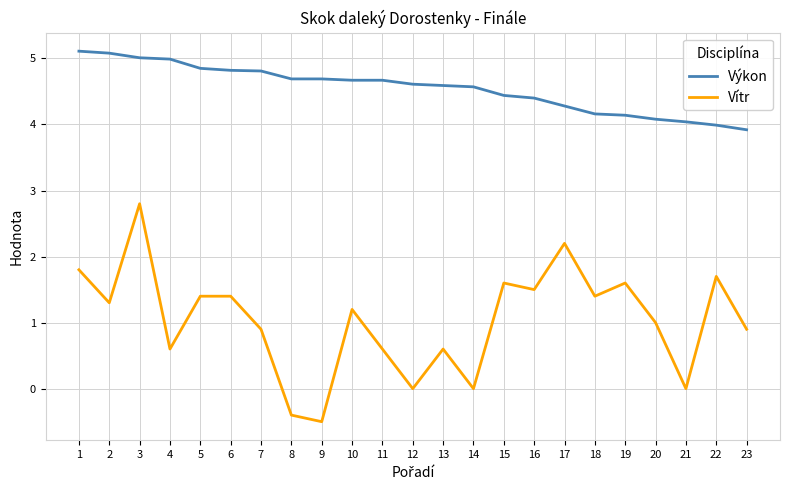

Between 8 and 19, which series saw the biggest shift?

Vítr